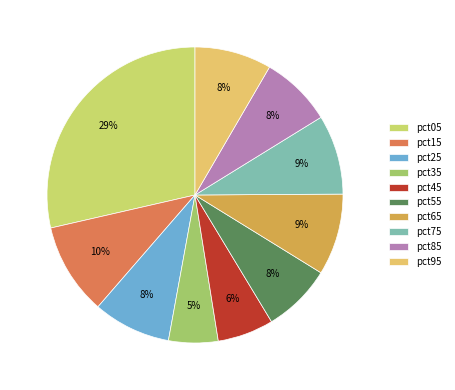

How many slices are in this pie chart?

10